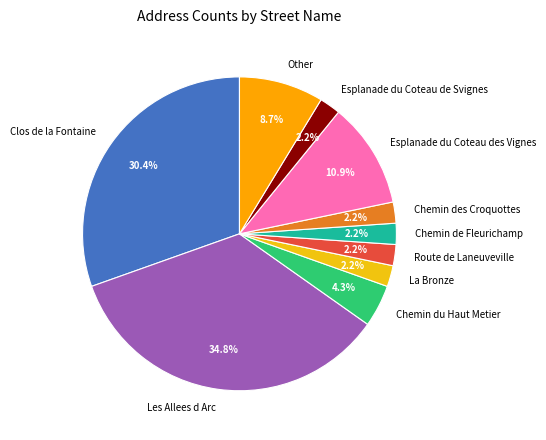

The Chemin des Croquottes slice represents 11% of the pie. True or false?

False